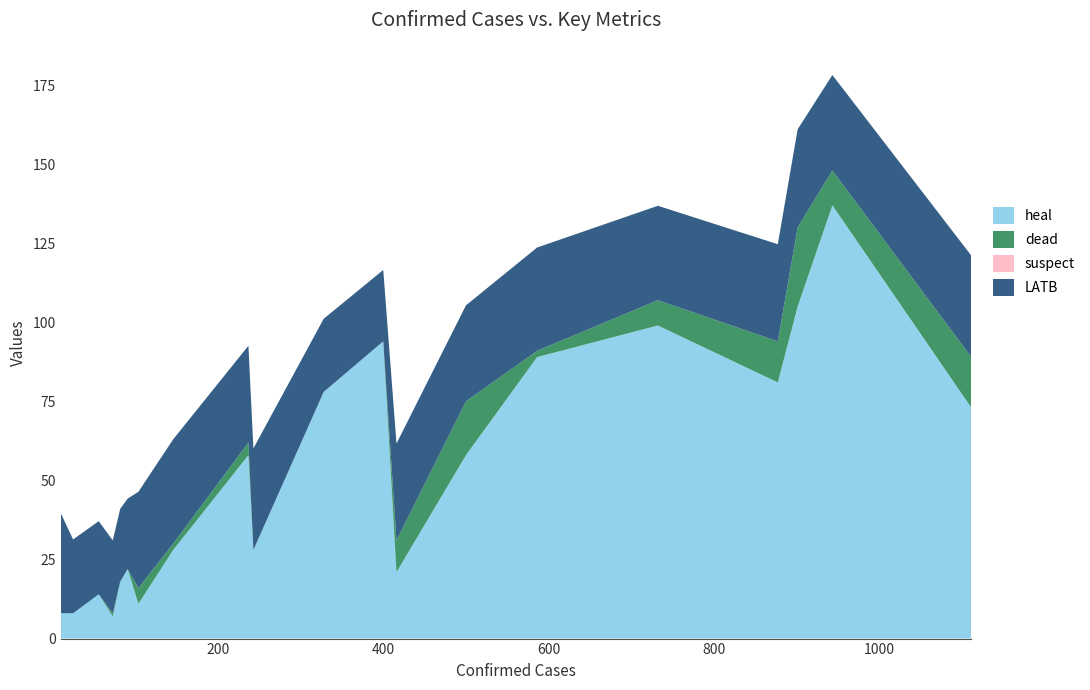

Reading right to left, what are all the values shown in this chart?

heal: 1111=73.0	943=137.0	901=105.0	877=81.0	732=99.0	586=89.0	500=58.0	416=21.0	400=94.0	328=78.0	243=28.0	237=58.0	146=28.0	104=11.0	91=22.0	82=18.0	73=7.0	56=14.0	25=8.0	10=8.0
dead: 1111=16.0	943=11.0	901=25.0	877=13.0	732=8.0	586=2.0	500=17.0	416=10.0	400=0.0	328=0.0	243=0.0	237=4.0	146=2.0	104=5.0	91=0.0	82=0.0	73=1.0	56=0.0	25=0.0	10=0.0
suspect: 1111=0.0	943=0.0	901=0.0	877=0.0	732=0.0	586=0.0	500=0.0	416=0.0	400=0.0	328=0.0	243=0.0	237=0.0	146=0.0	104=0.0	91=0.0	82=0.0	73=0.0	56=0.0	25=0.0	10=0.0
LATB: 1111=32.1	943=30.2	901=31.0	877=30.7	732=29.9	586=32.6	500=30.4	416=30.7	400=22.6	328=23.1	243=32.1	237=30.6	146=33.0	104=30.4	91=22.3	82=23.0	73=23.1	56=23.1	25=23.4	10=31.8